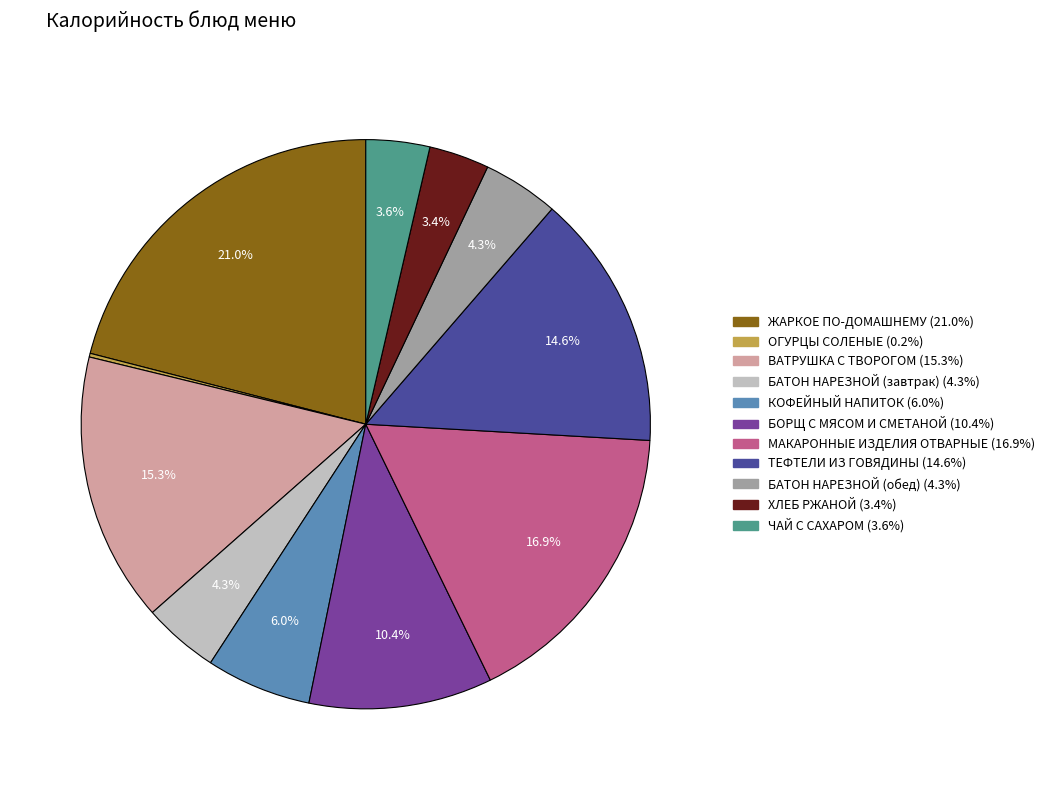

Is there a majority slice in this chart?

No